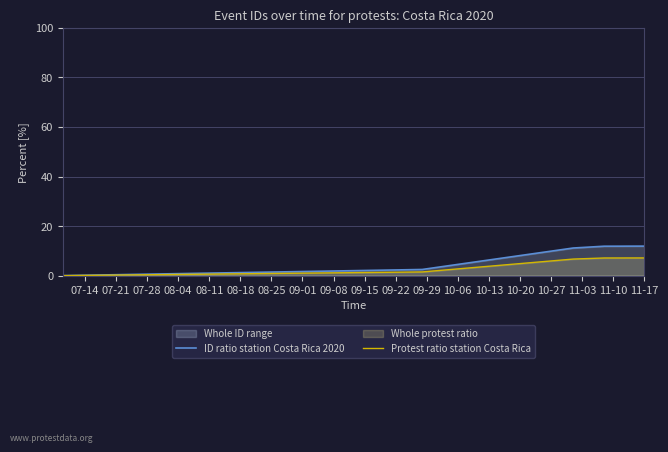

How many data points in ID ratio station Costa Rica 2020 are less than 11?

4